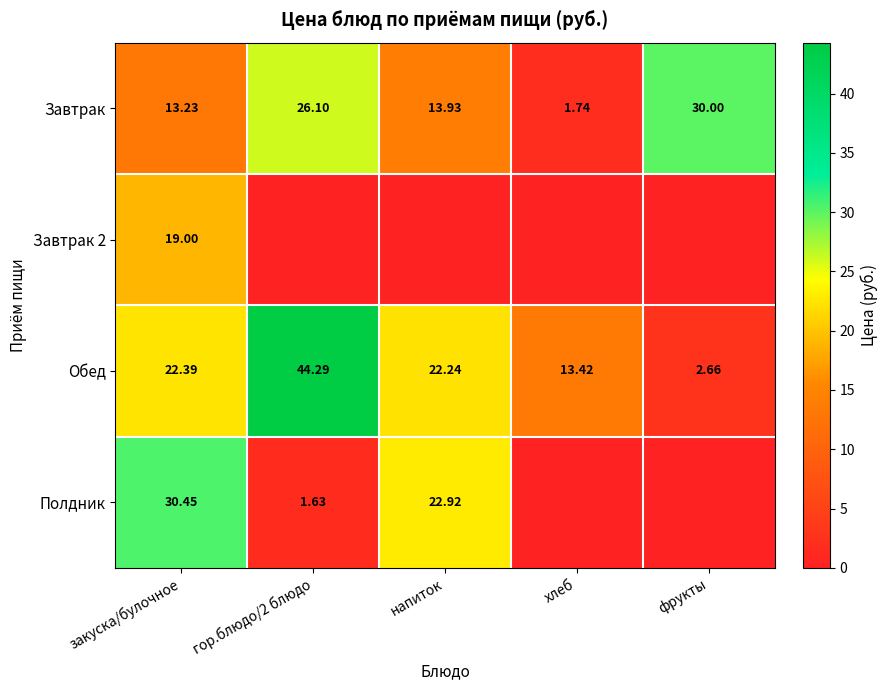

At which category is the sum across all series the highest?

закуска/булочное